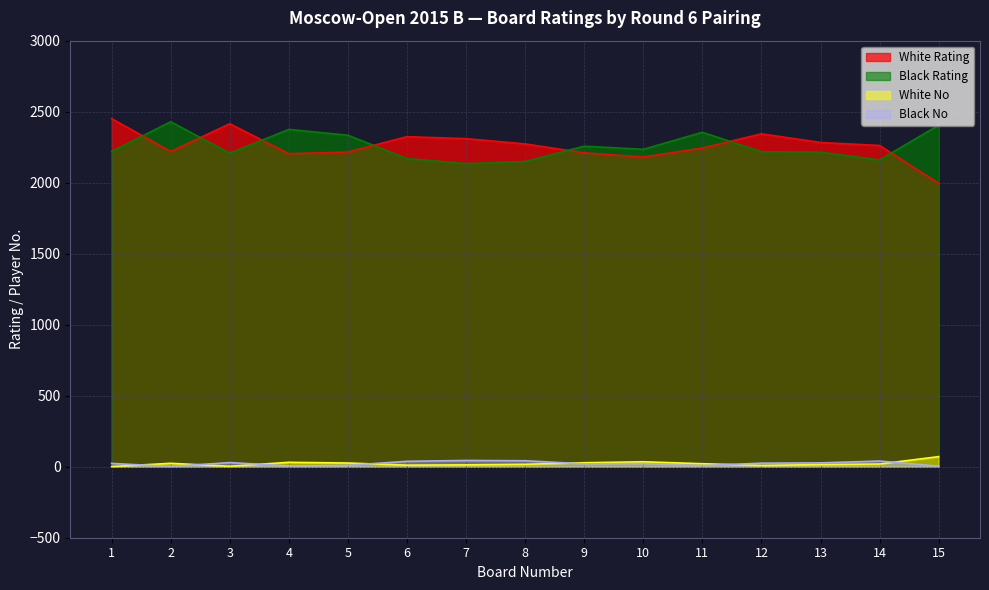

True or false: White No and Black Rating intersect in this chart.

False